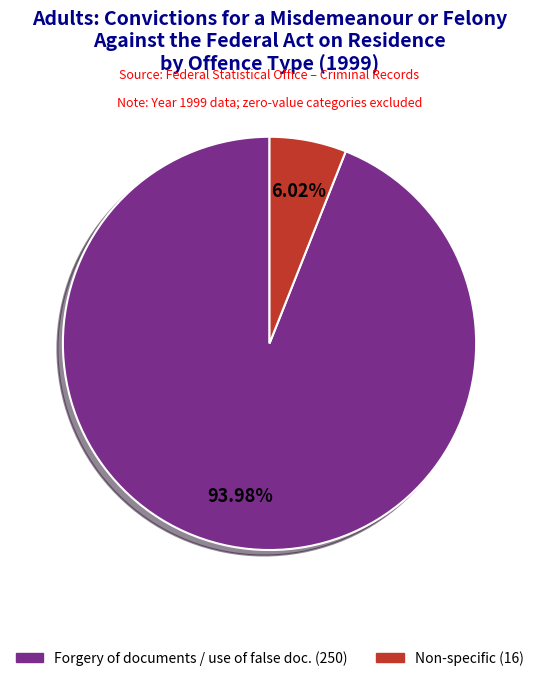

Is there any slice that represents more than half of the pie?

Yes